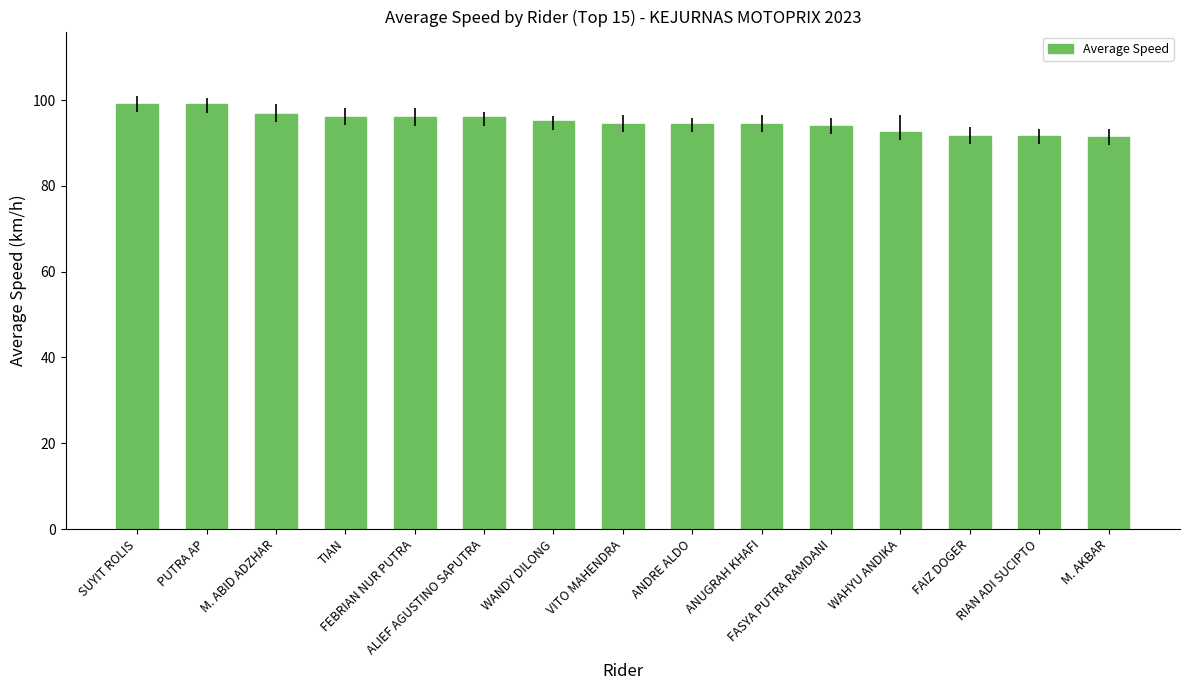

Count the number of categories in the chart.

15